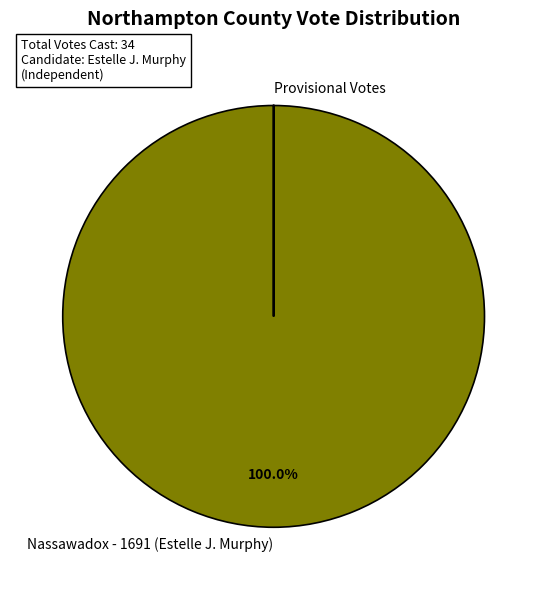

To the nearest percent, what is the average slice percentage?

50%